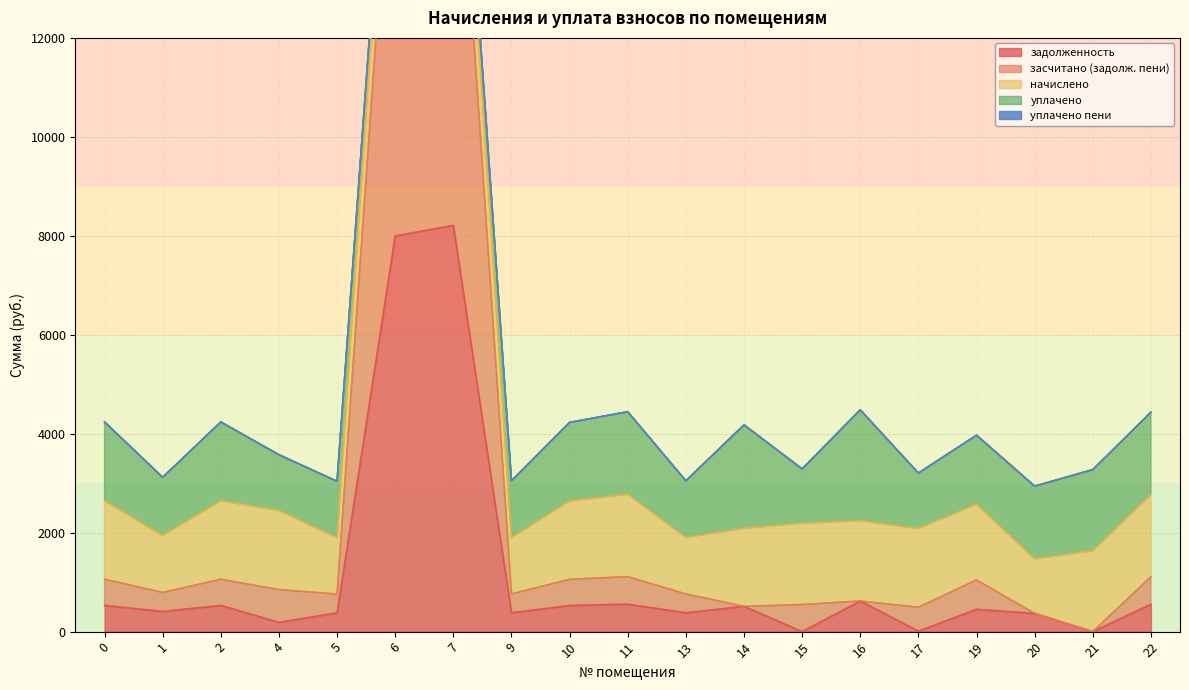

How many interior local peaks does the уплачено series have?

5